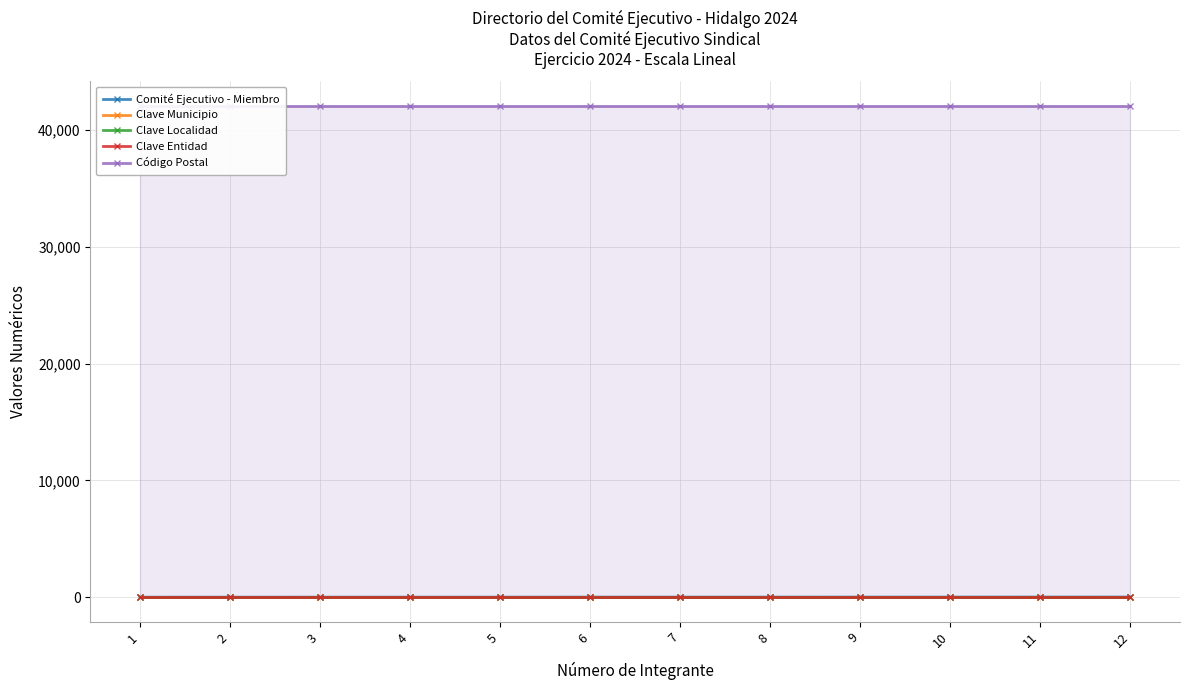

The value of Comité Ejecutivo - Miembro at 2 is 2. True or false?

True